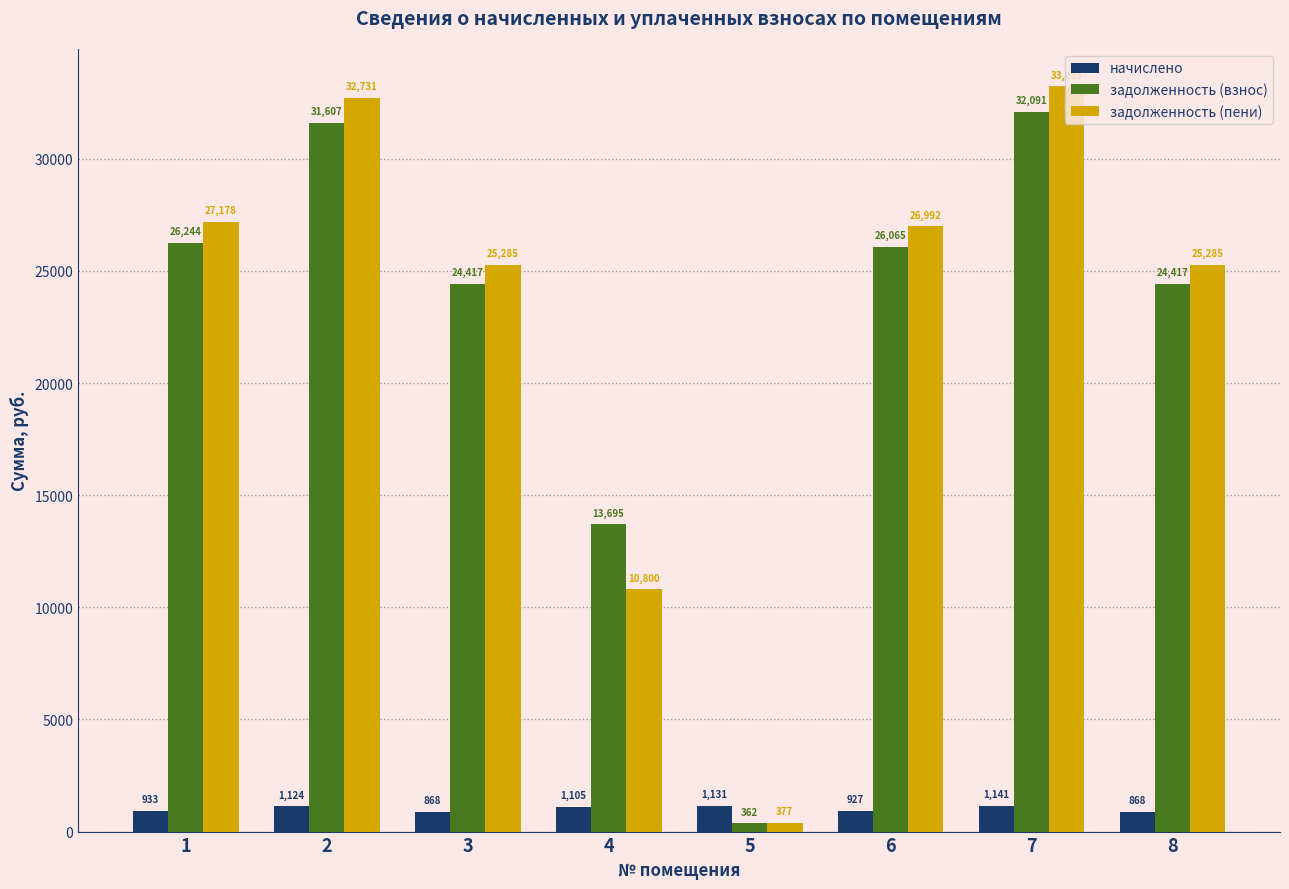

Which series has the largest total across all categories?

задолженность (пени)